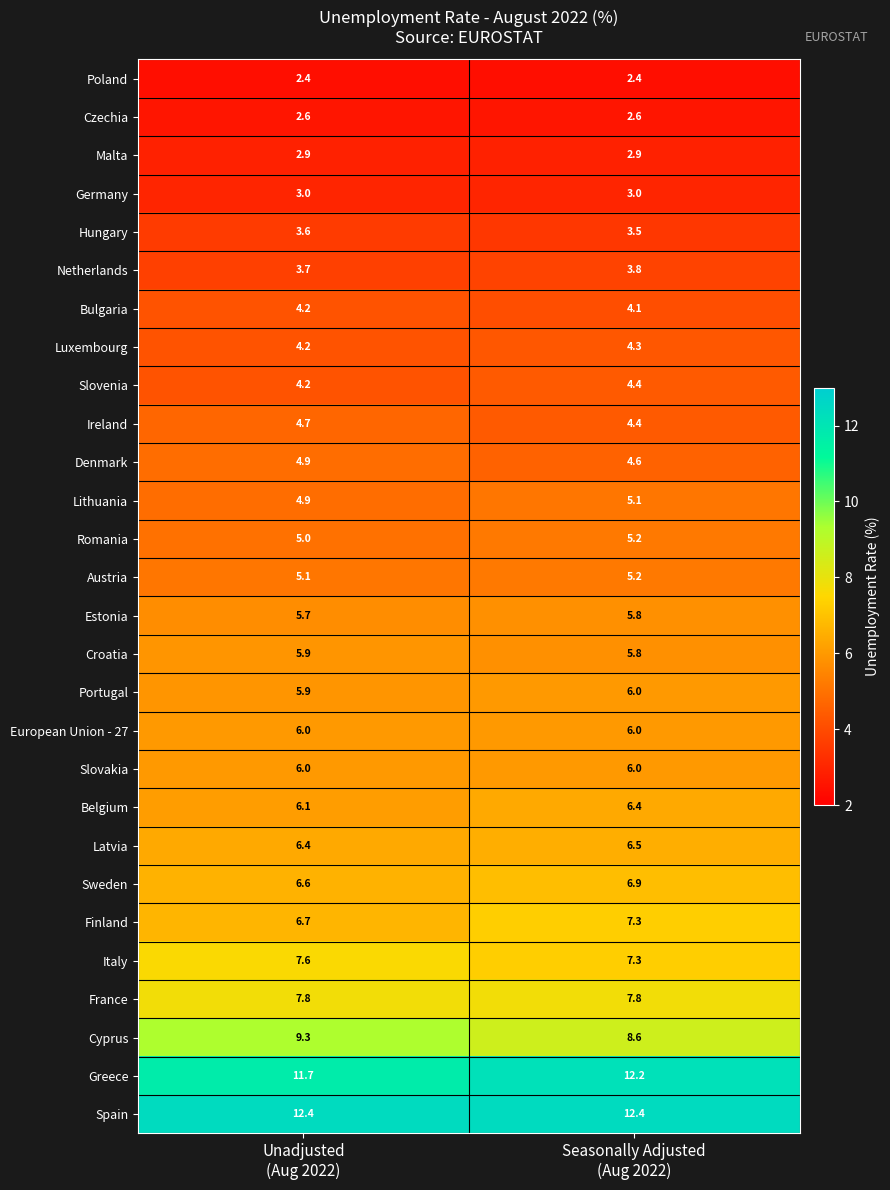

What is the total value across all series at Unadjusted
(Aug 2022)?

159.5